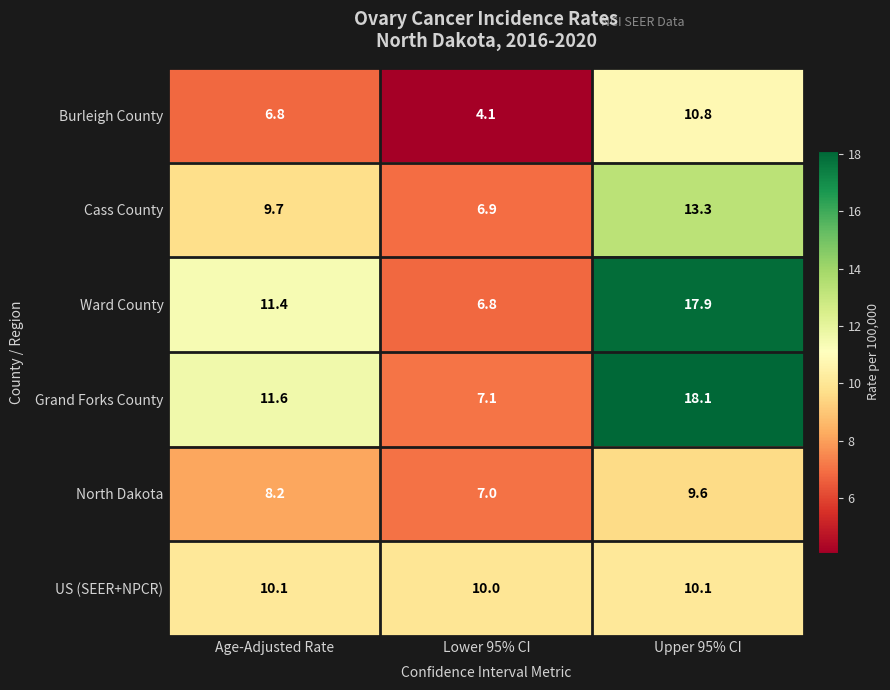

What is the smallest value displayed?

4.1